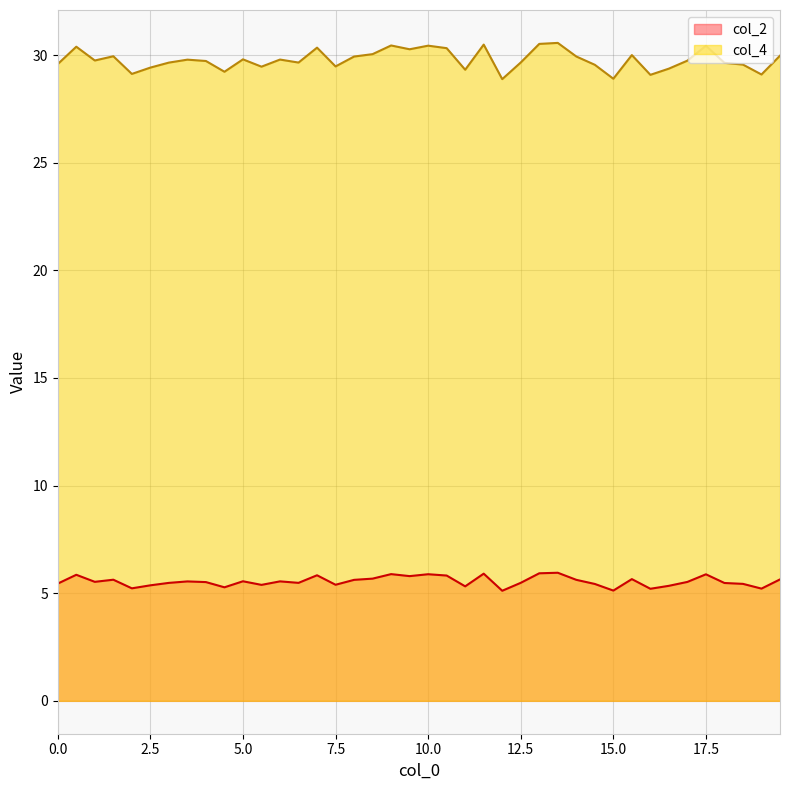

How many lines are shown in the chart?

2